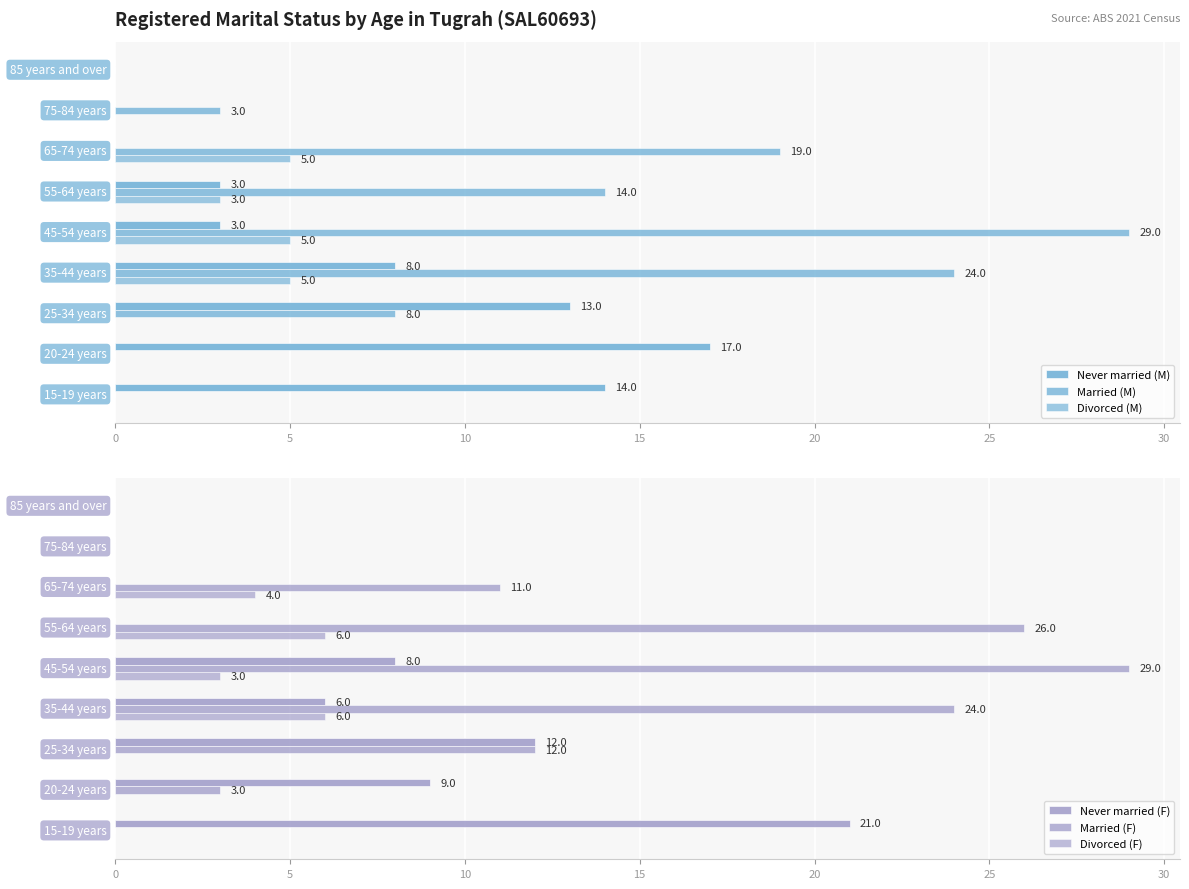

At how many categories does at least one series exceed 6?

7